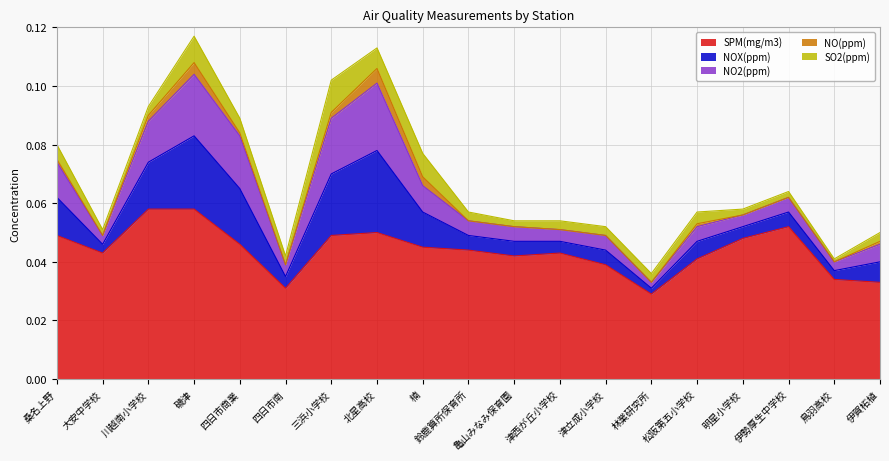

What is the label of the 13th point from the left?

津立成小学校